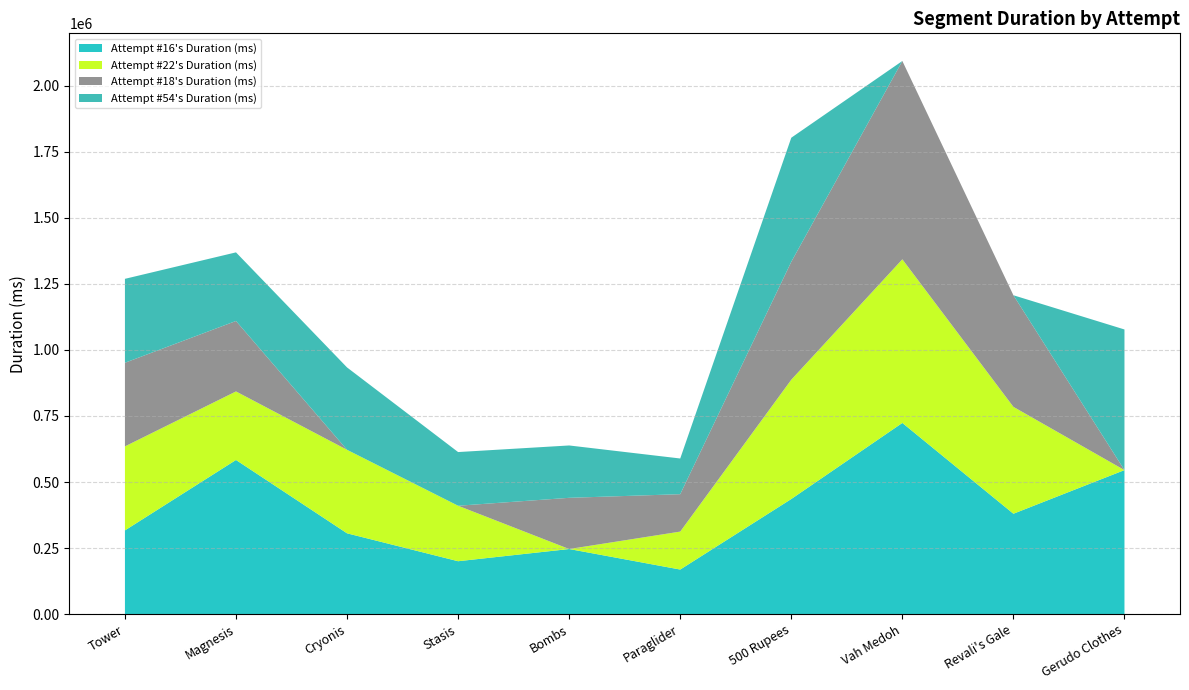

The value of Attempt #54's Duration (ms) at Gerudo Clothes is 222500. True or false?

False